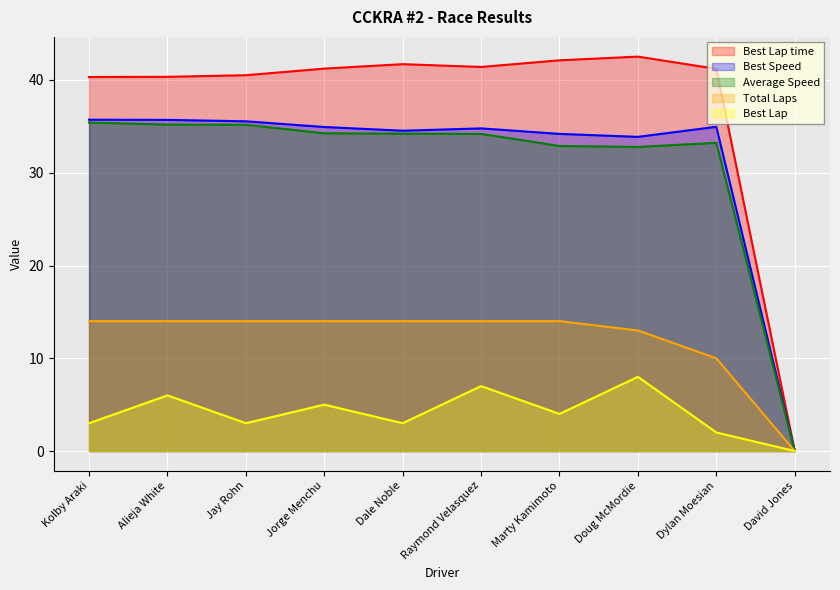

Count the number of data series in this chart.

5